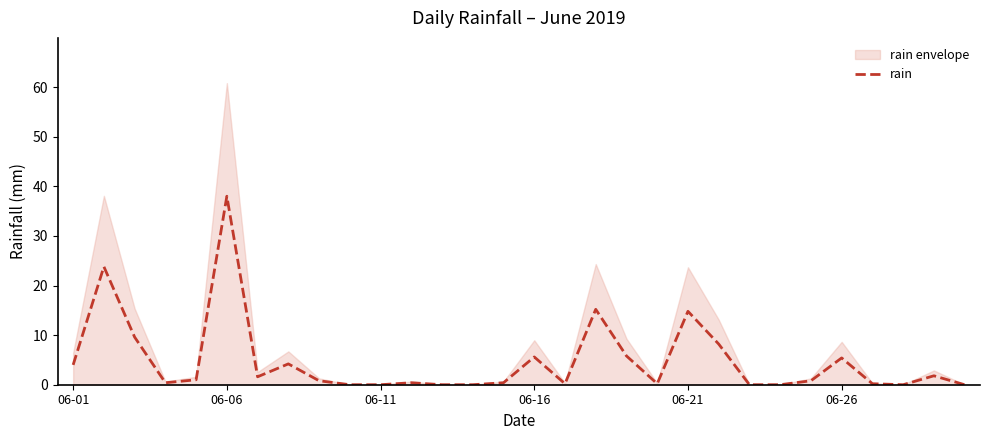

What is the maximum value for rain?

38.0